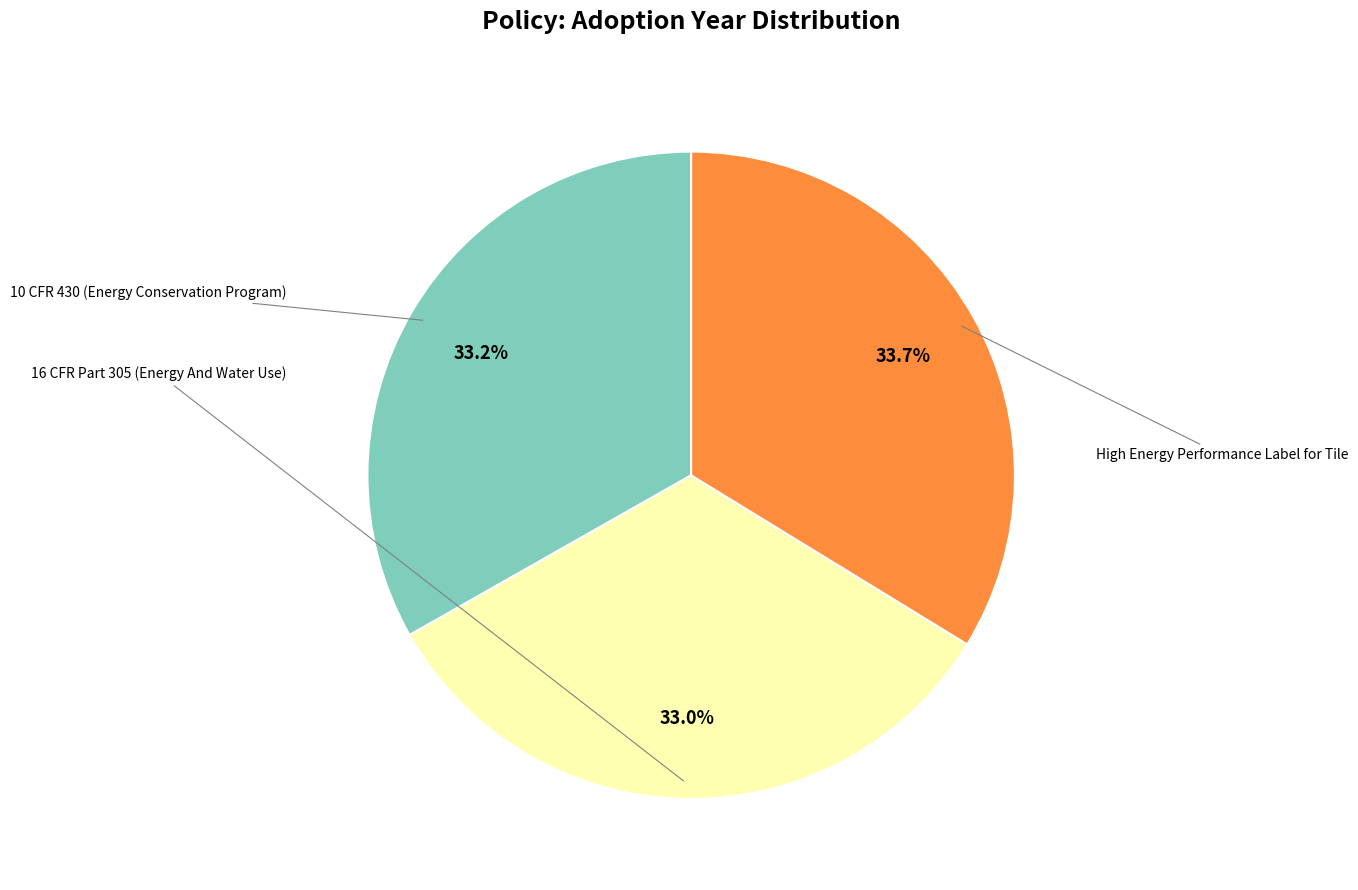

Does any single category account for the majority?

No